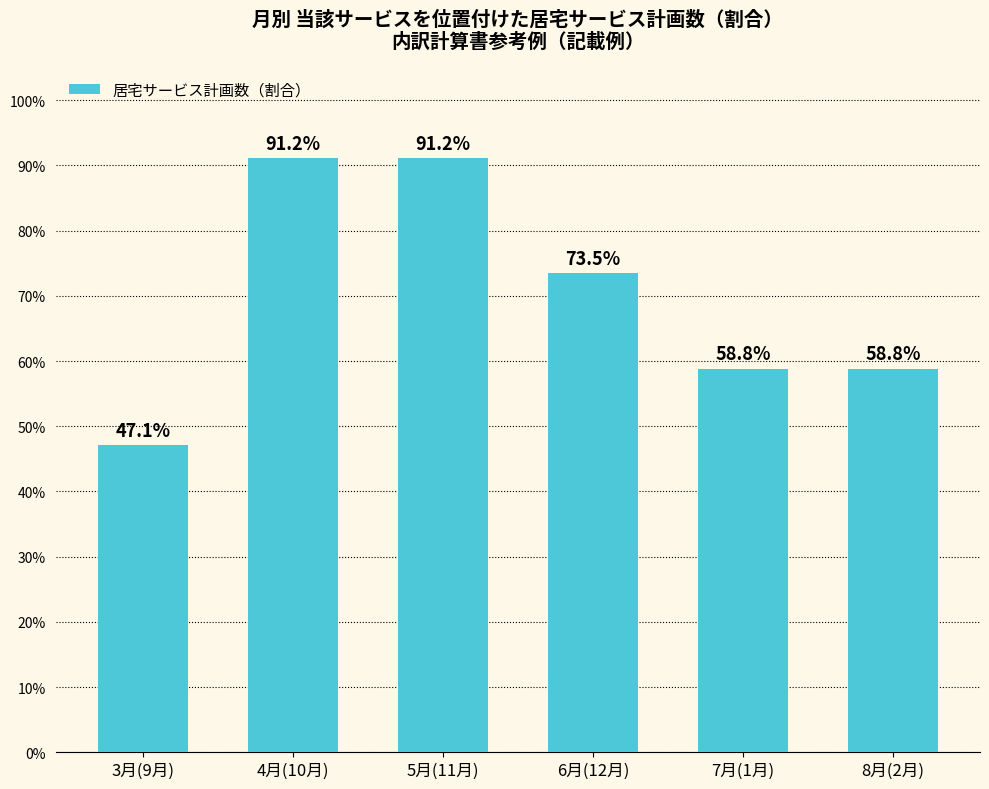

The value at 6月(12月) is 49.0. True or false?

False